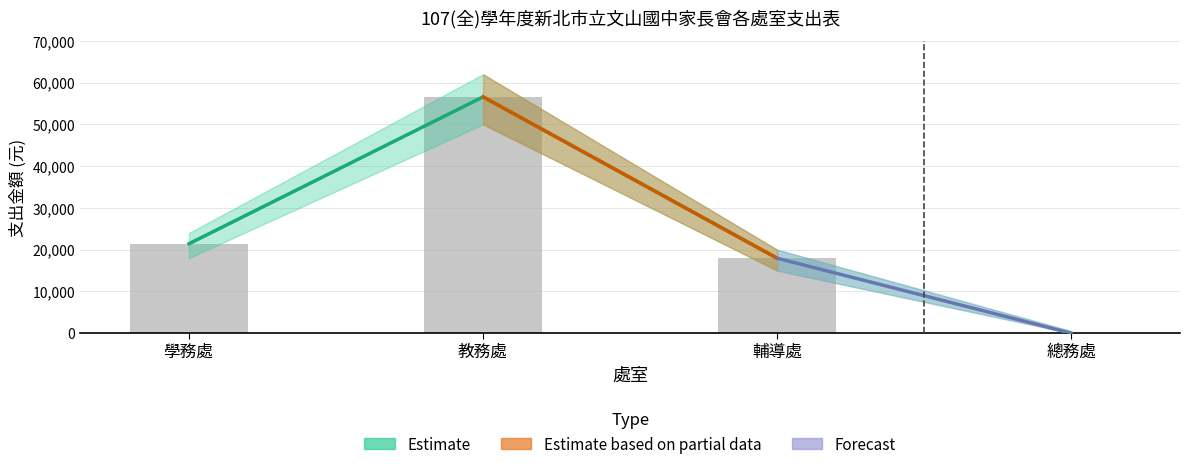

How many values in the 支出 series are below 21420?

2